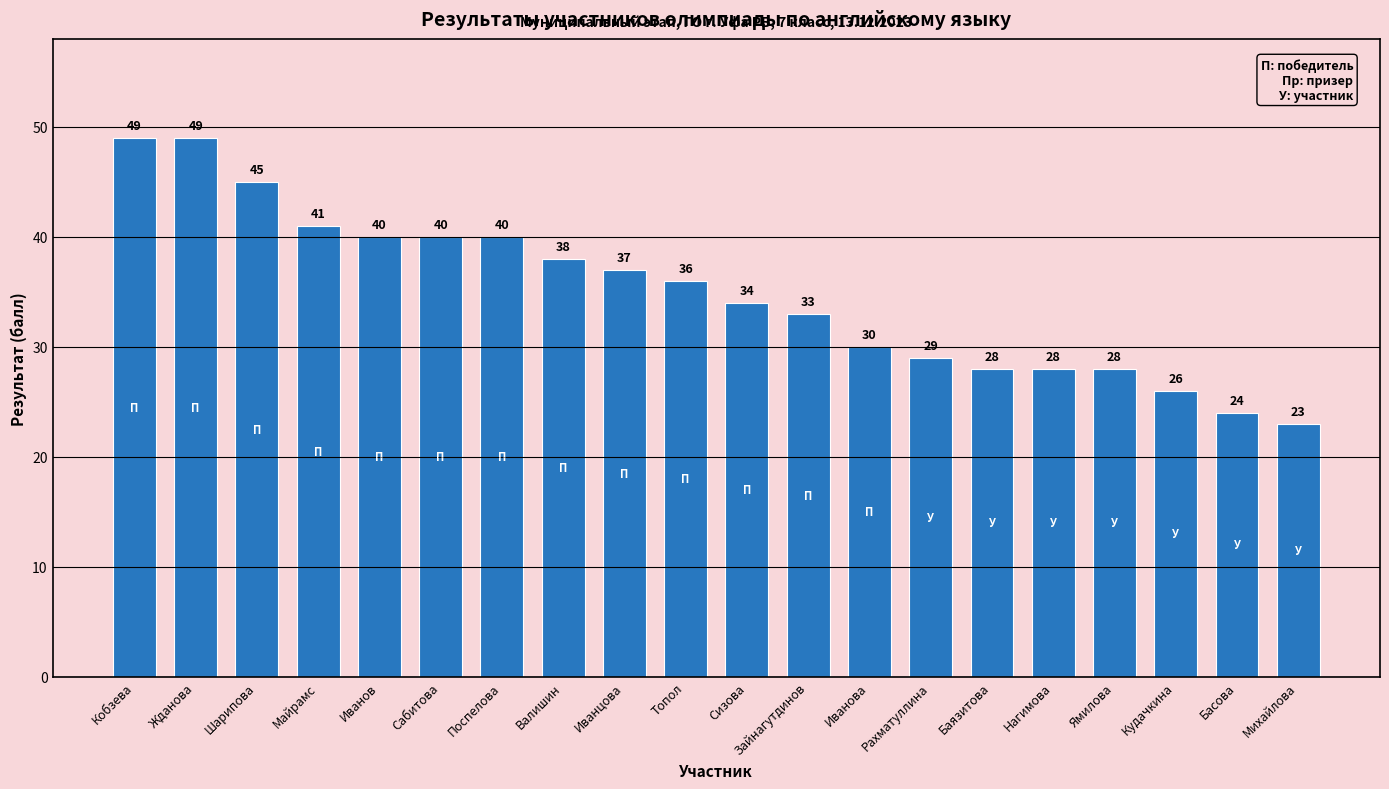

The chart shows a value of 29 at Рахматуллина. True or false?

True